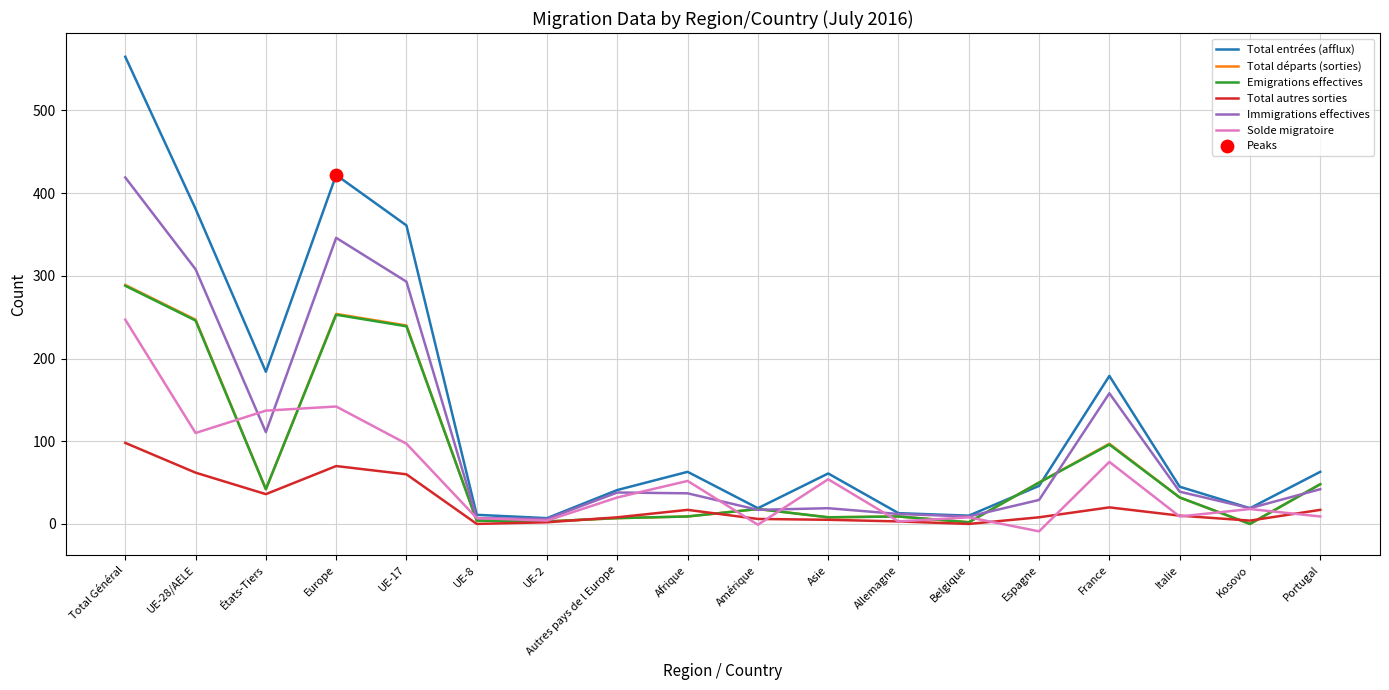

Which series changed the most between Belgique and Portugal?

Total entrées (afflux)